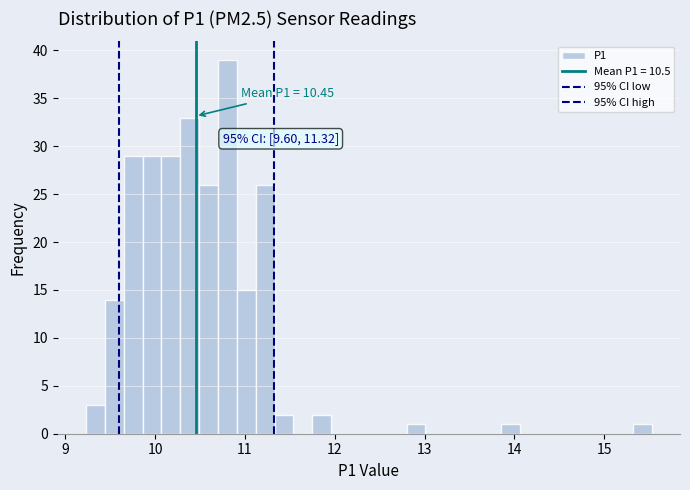

Read against the x-axis, roughly where is the centre of the tallest bar?

10.8